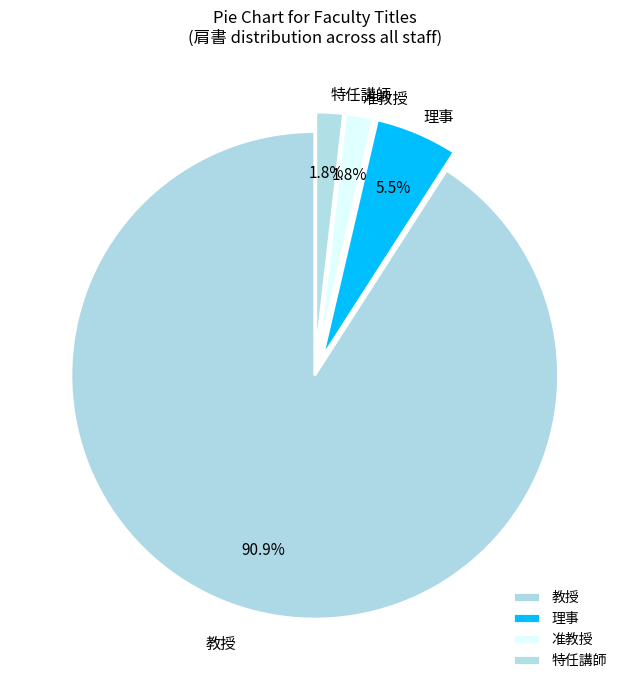

How many slices are in this pie chart?

4